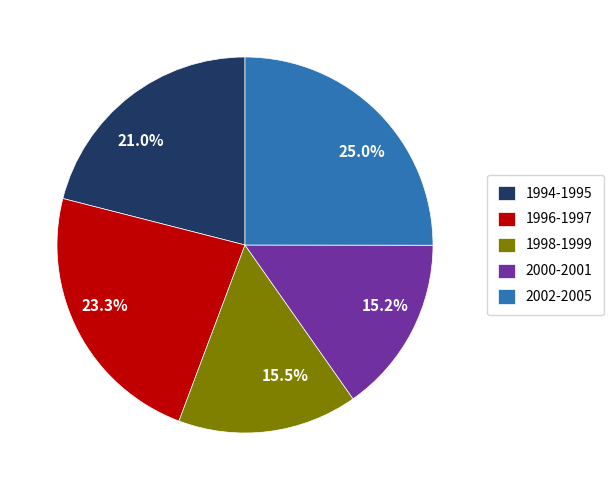

How many segments does this pie chart have?

5